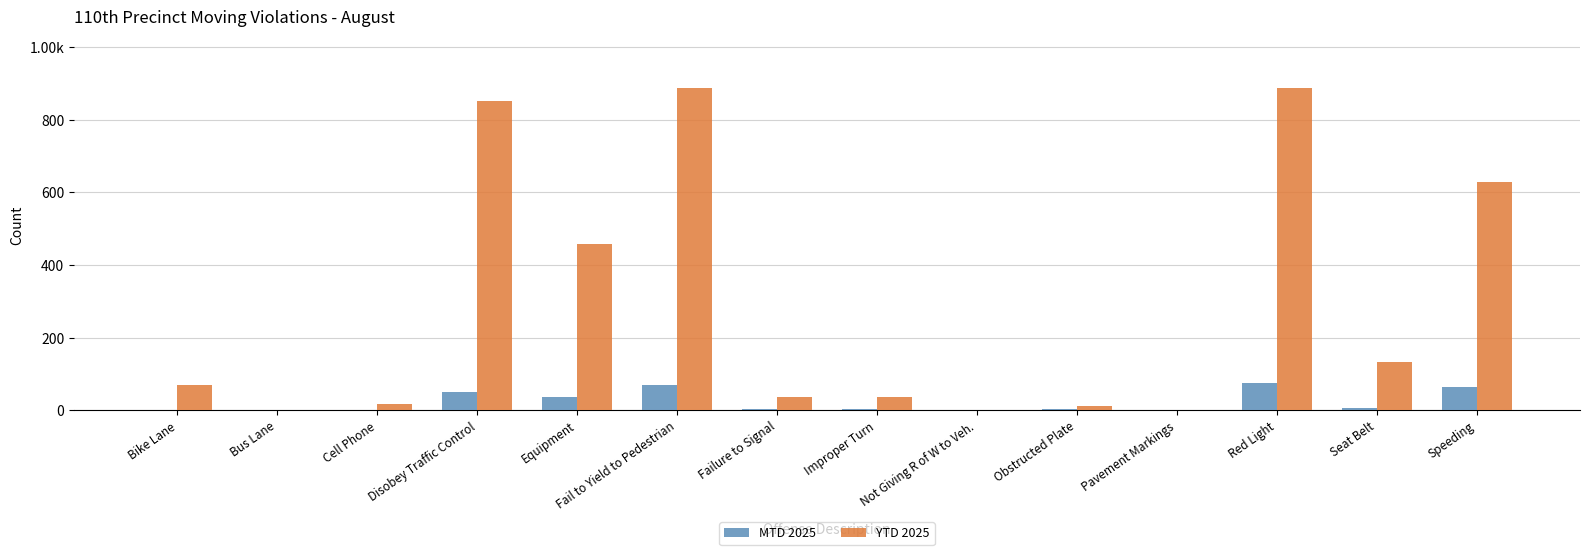

What is the label of the 12th bar from the right?

Cell Phone